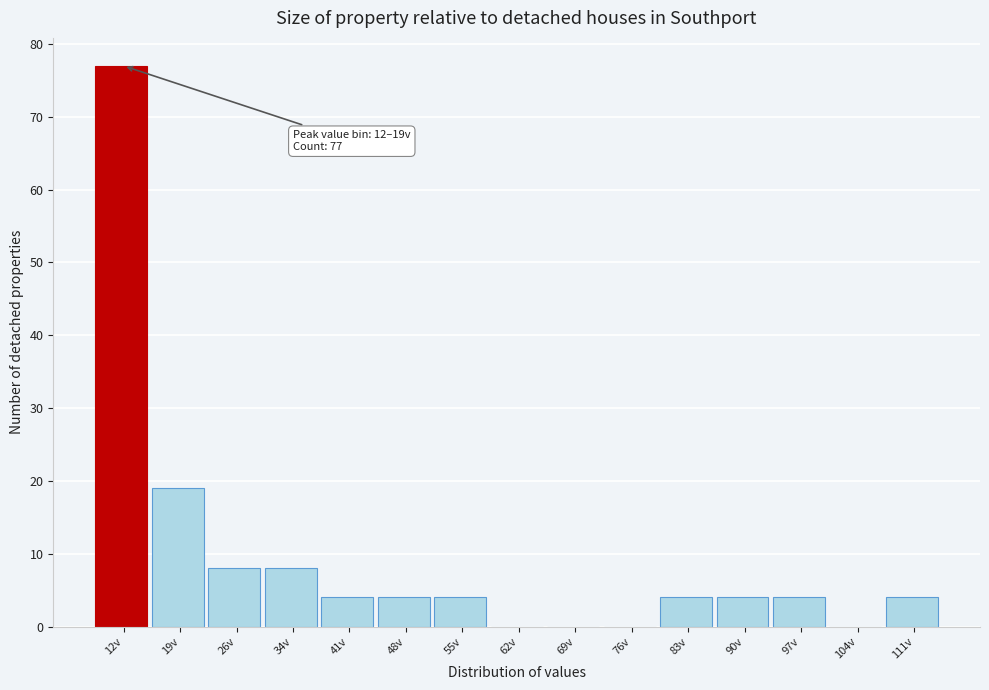

Reading left to right, transcribe all the data shown in this chart.

12v=77	19v=19	26v=8	34v=8	41v=4	48v=4	55v=4	62v=0	69v=0	76v=0	83v=4	90v=4	97v=4	104v=0	111v=4